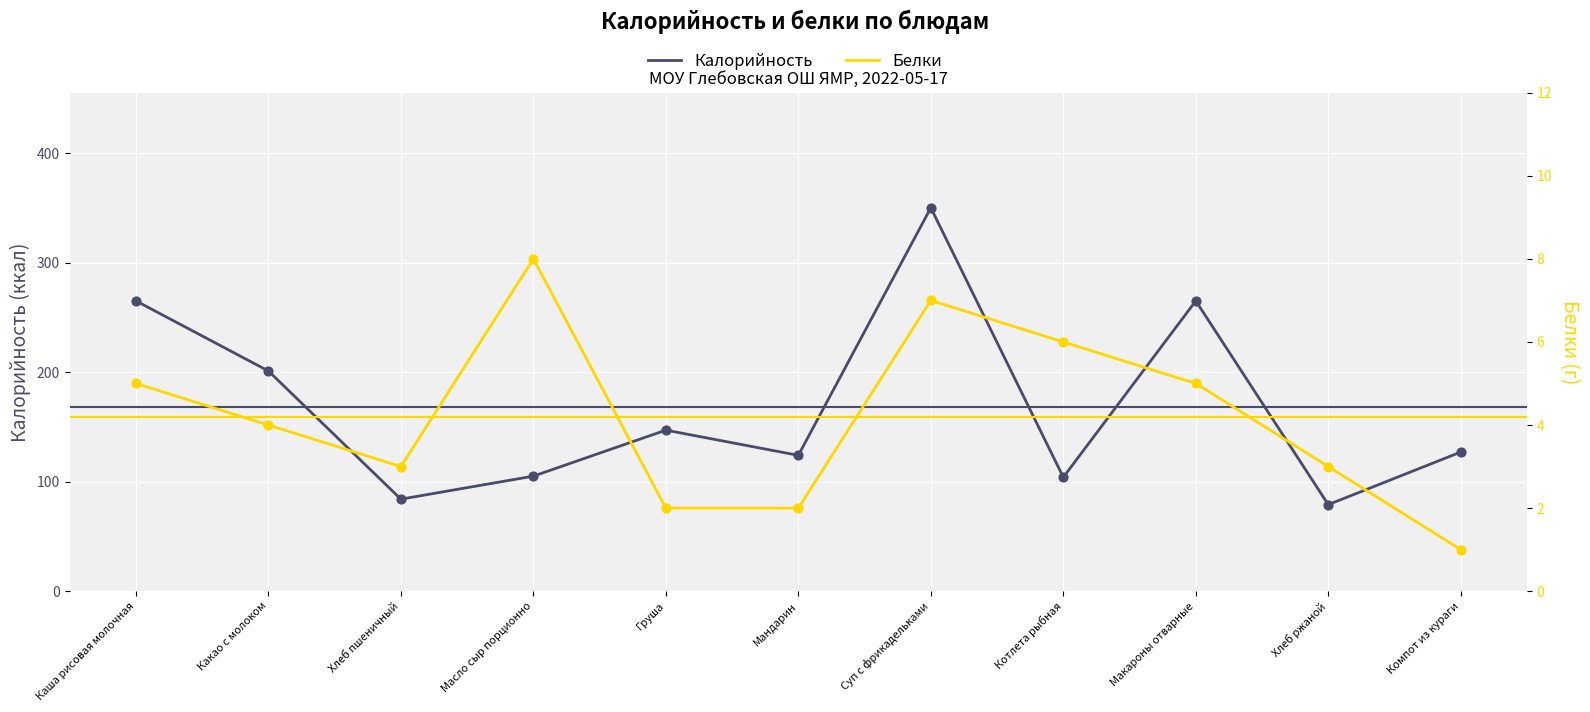

Which series contains the highest Y value?

Калорийность